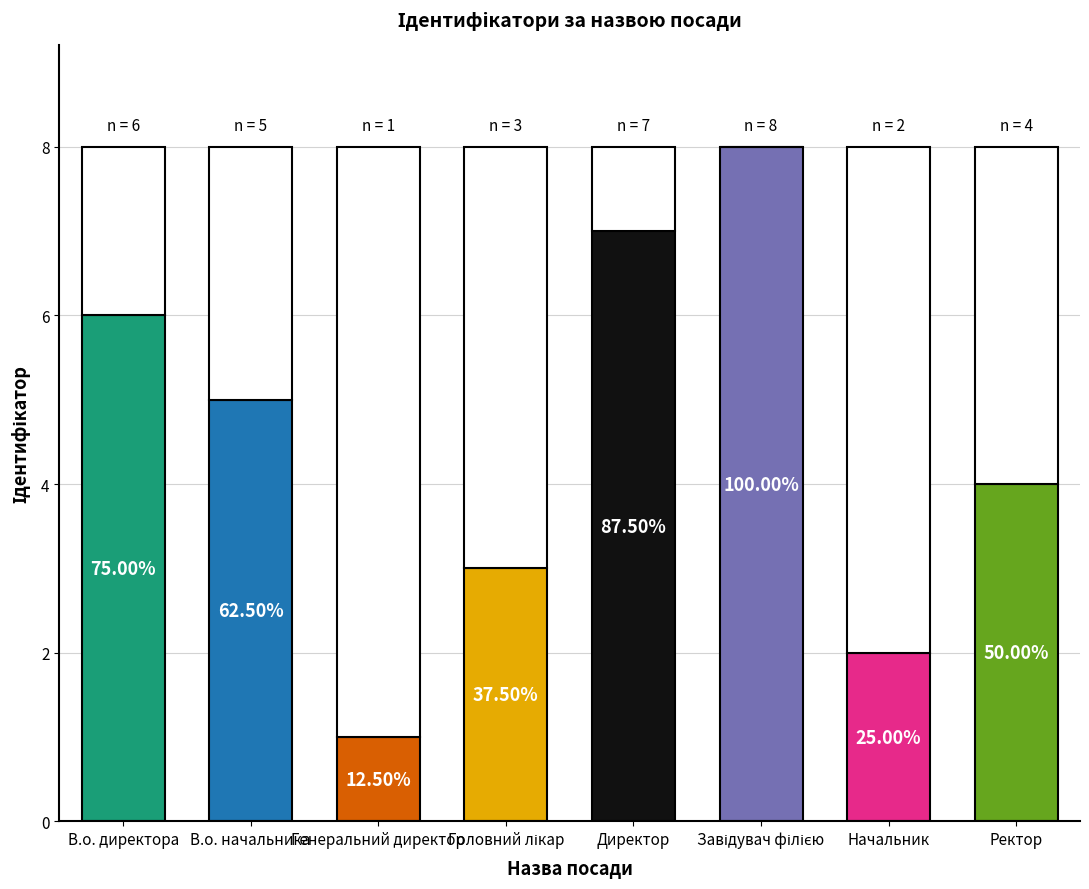

Rank the categories by value from lowest to highest.

Генеральний директор, Начальник, Головний лікар, Ректор, В.о. начальника, В.о. директора, Директор, Завідувач філією